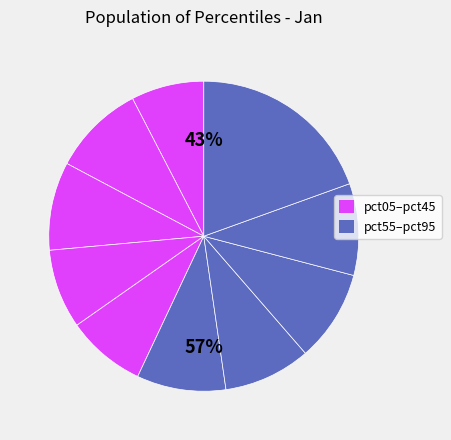

What percentage is the pct25 slice, to the nearest percent?

9%